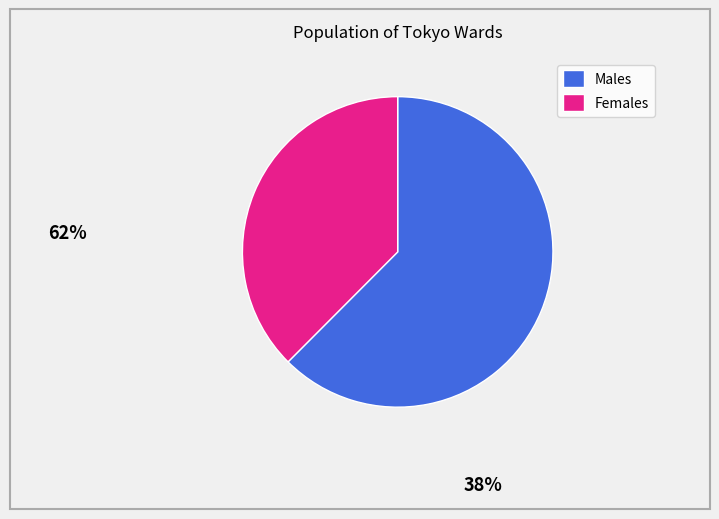

Is there any slice that represents more than half of the pie?

Yes